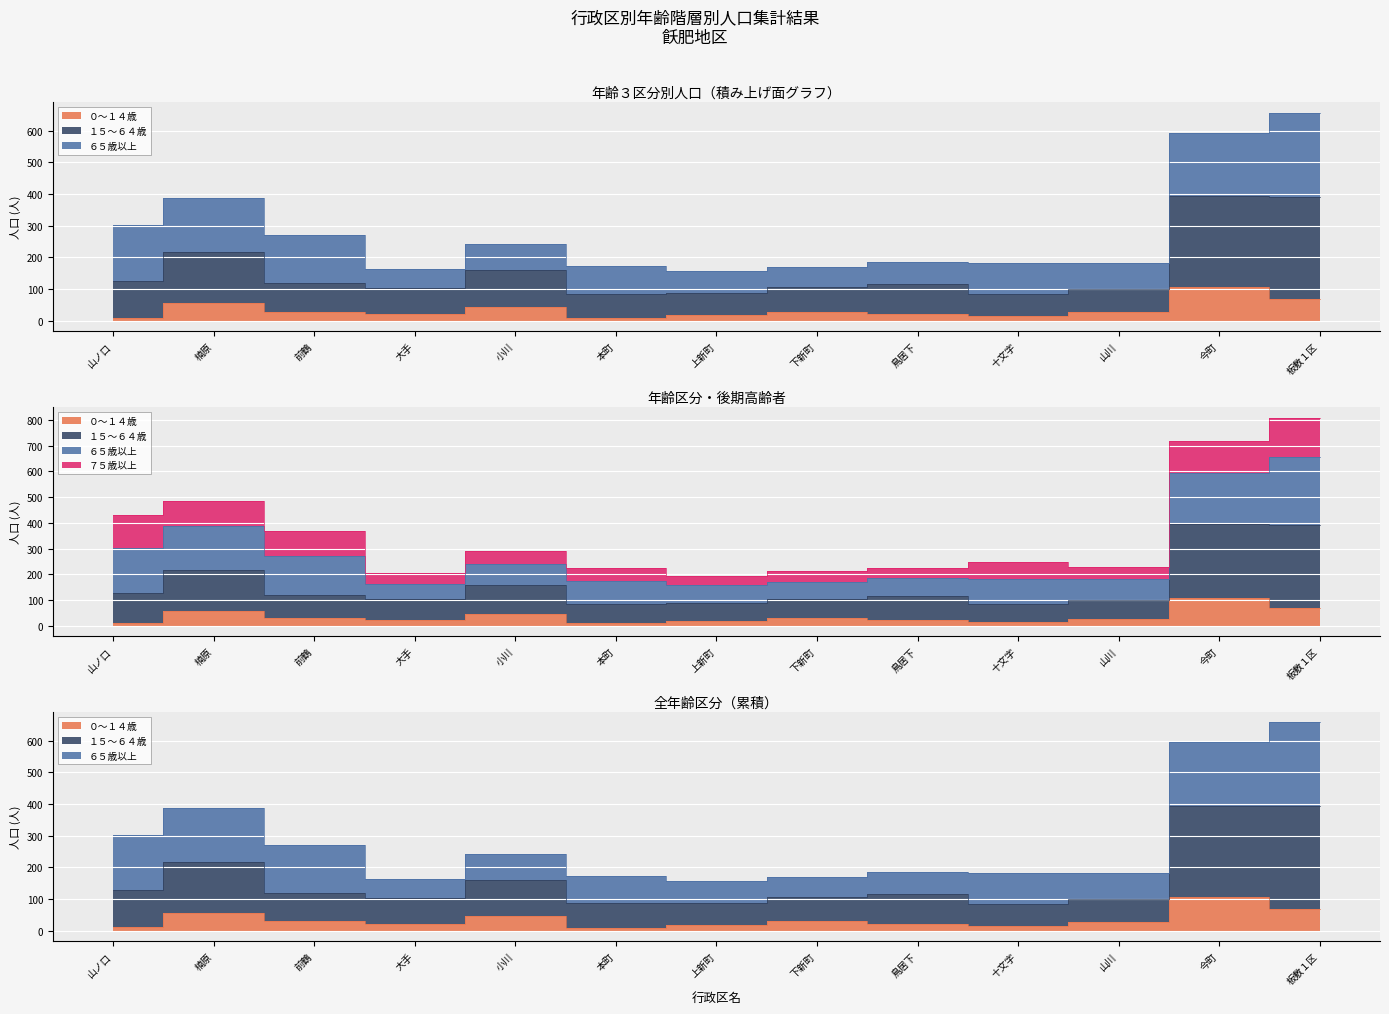

What is the average value of the １５～６４歳 series?

161